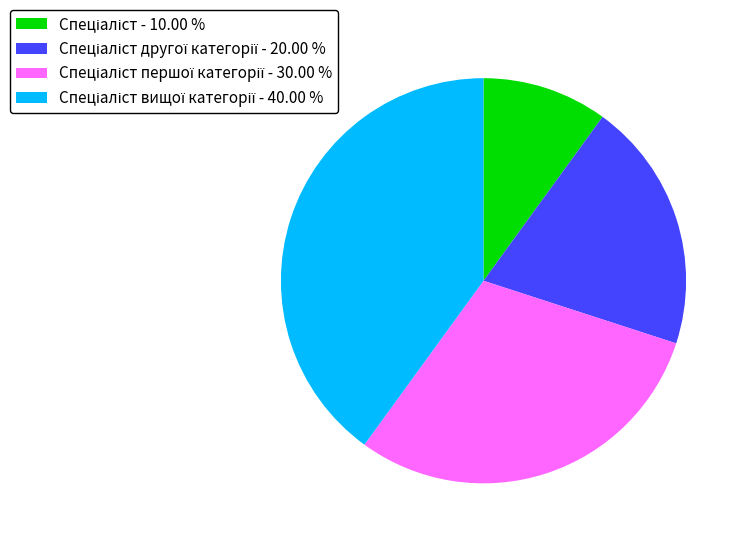

Does any single category account for the majority?

No